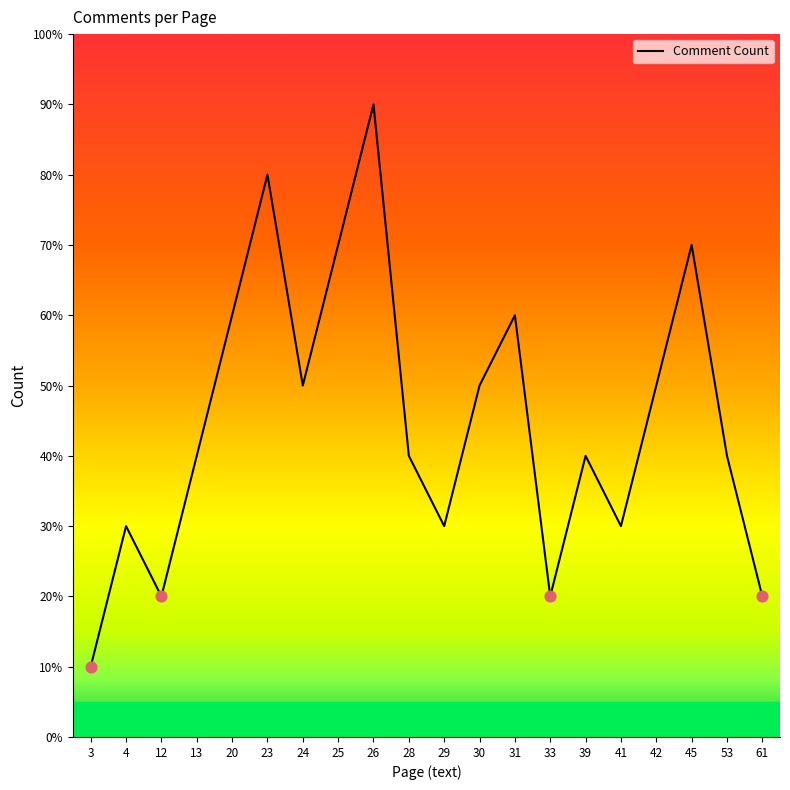

Approximately how many times larger is the value at 61 compared to 25?

0.3